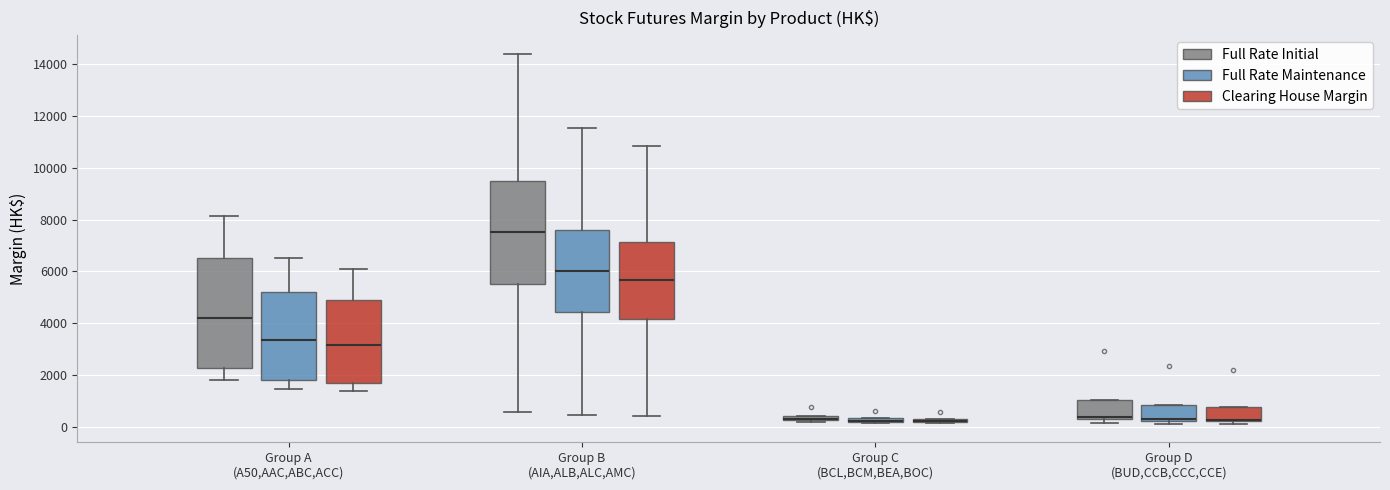

Which box is the tallest, from its lower edge to its upper edge?

Group A (A50,AAC,ABC,ACC) (Full Rate Initial)